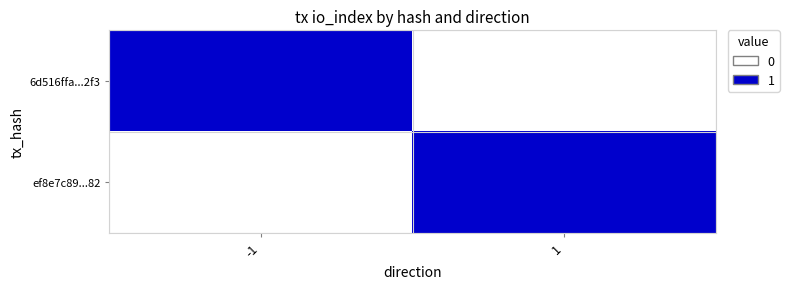

Reading left to right, extract all data points from this chart.

6d516ffa...2f3: -1=1	1=0
ef8e7c89...82: -1=0	1=1